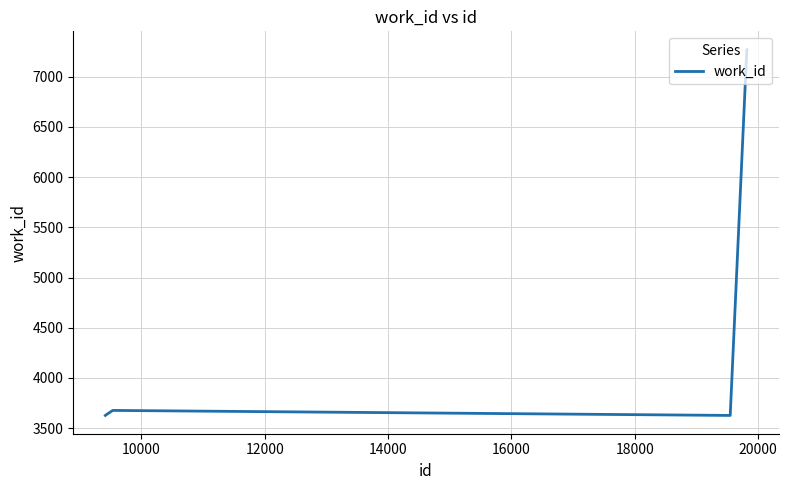

What is the maximum value shown in the chart?

7270